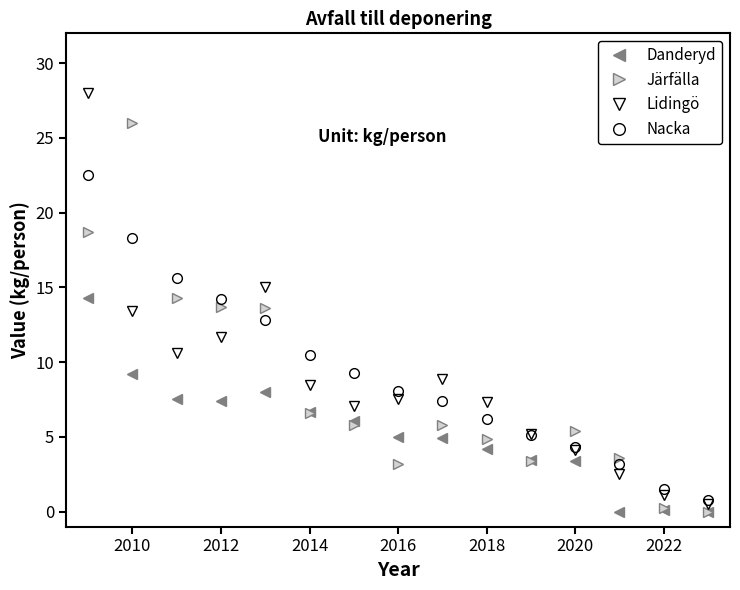

What is the sum of all Järfälla values?

125.2